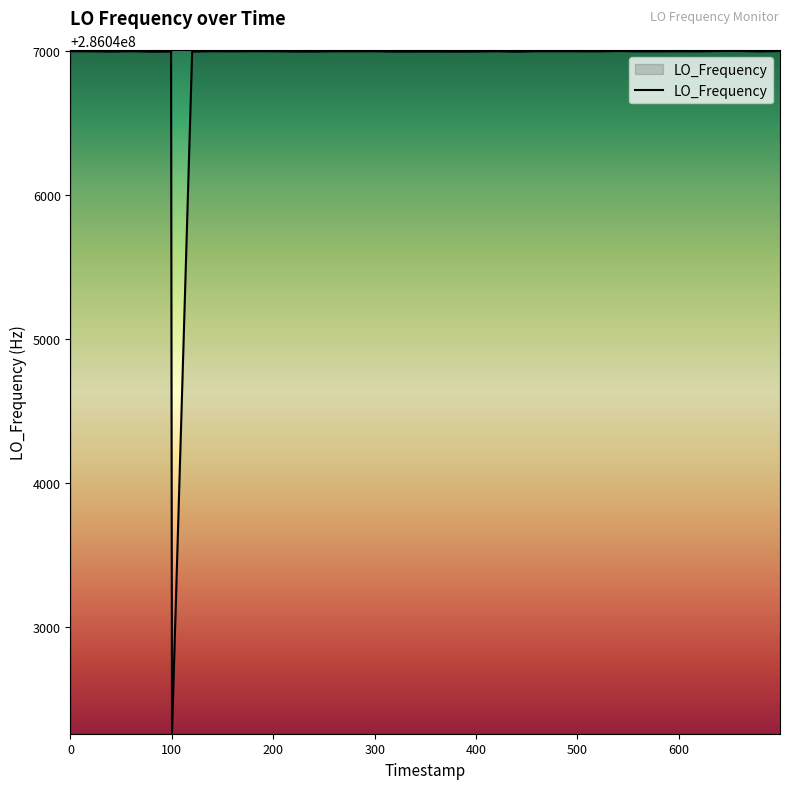

What is the greatest value displayed?

286047002.8